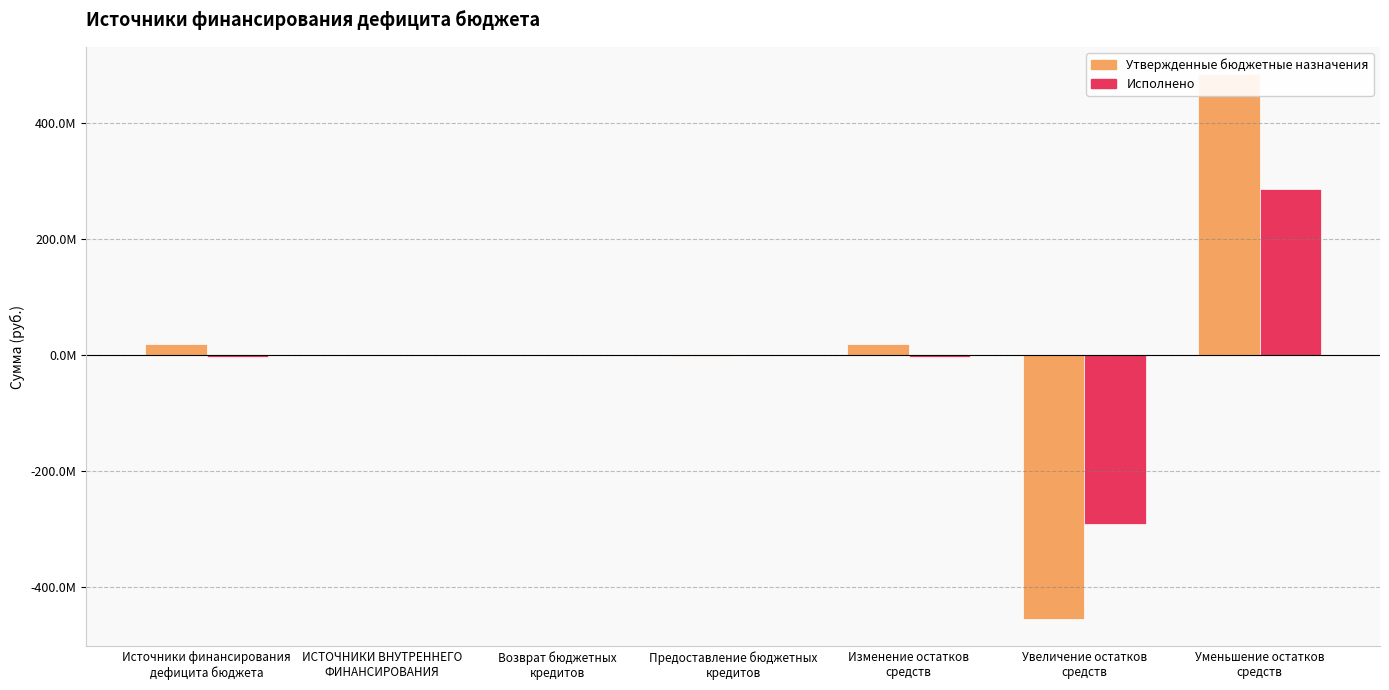

At which category is the sum across all series the highest?

Уменьшение остатков
средств